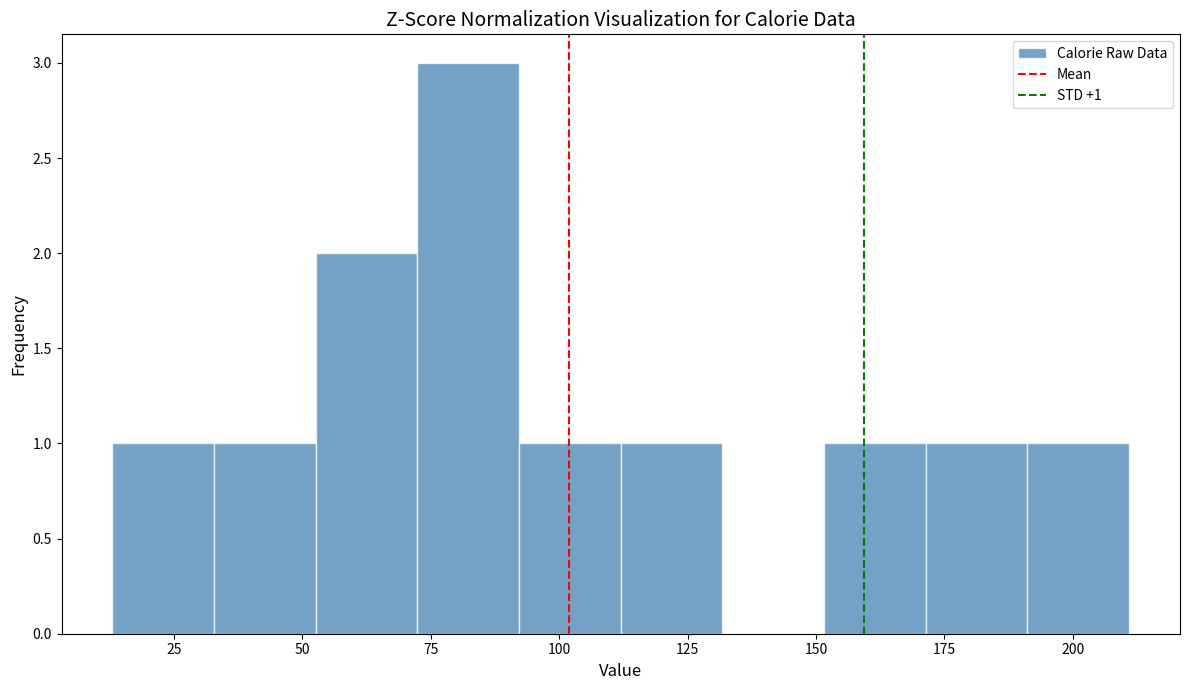

Around what value on the x-axis is the tallest bar? Give the approximate position of its centre, as read against the axis.

80